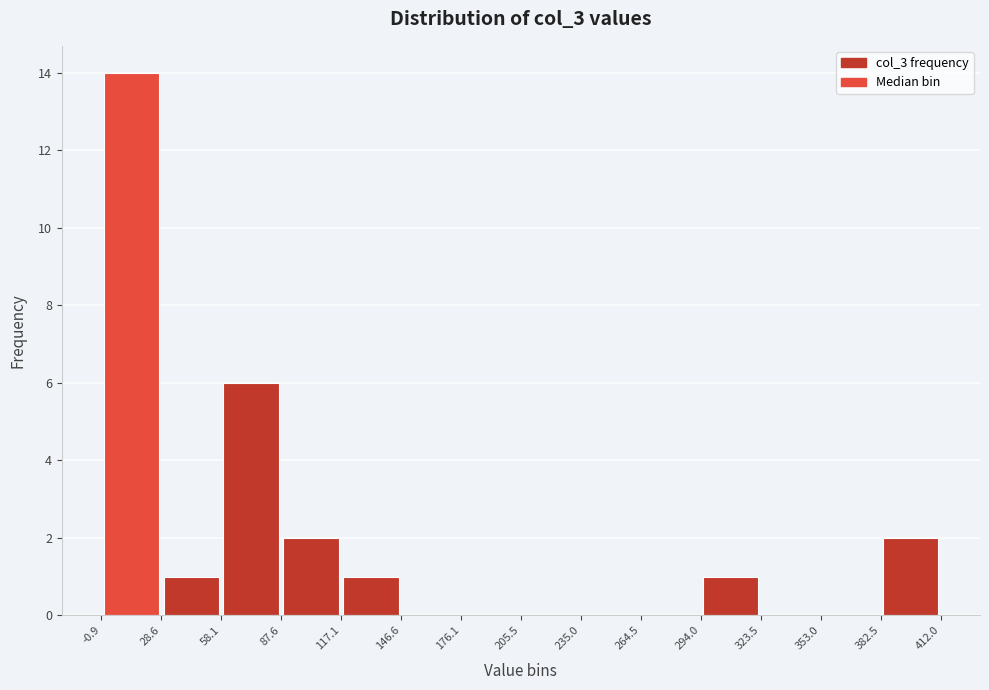

Reading left to right, transcribe this chart: for each bar, give the range it covers on the x-axis and its height. The values are not printed on the chart, so give them approximately, as read against the axis.

-0.9 to 28.6: 14
28.6 to 58.1: 1
58.1 to 87.6: 6
87.6 to 117.1: 2
117.1 to 146.6: 1
146.6 to 176.1: 0
176.1 to 205.5: 0
205.5 to 235.0: 0
235.0 to 264.5: 0
264.5 to 294.0: 0
294.0 to 323.5: 1
323.5 to 353.0: 0
353.0 to 382.5: 0
382.5 to 412.0: 2